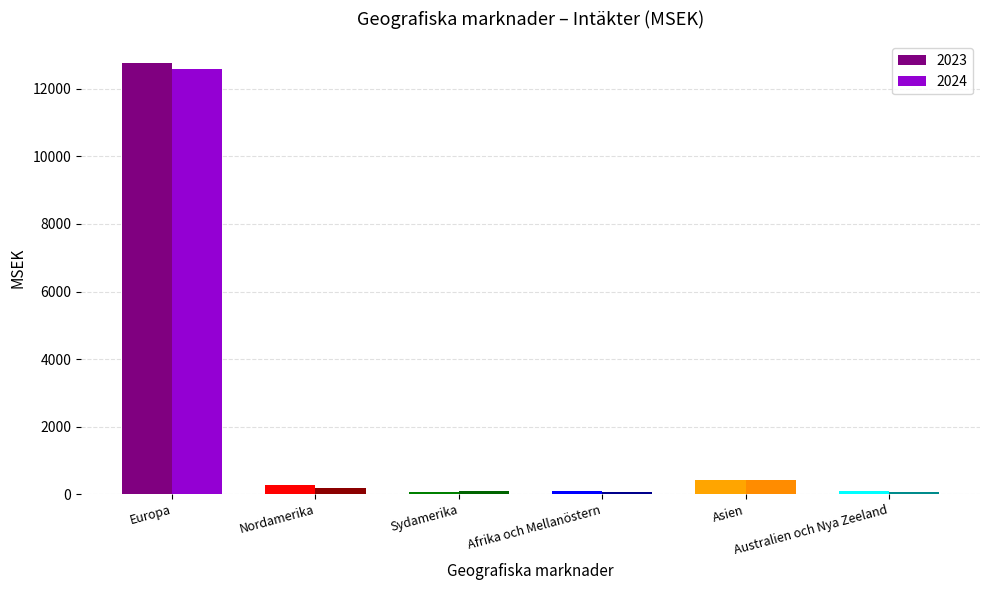

What is the sum of all 2023 values?

13705